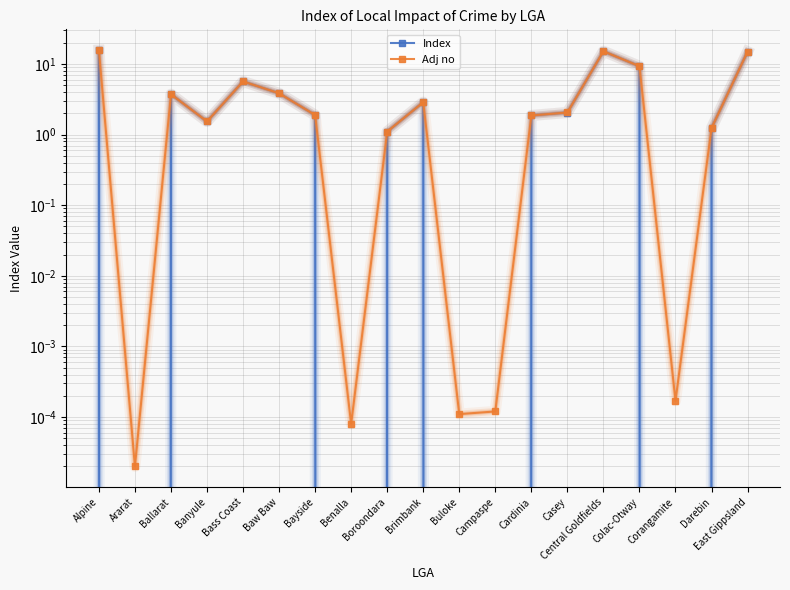

How many values in the Index series are below 1?

5